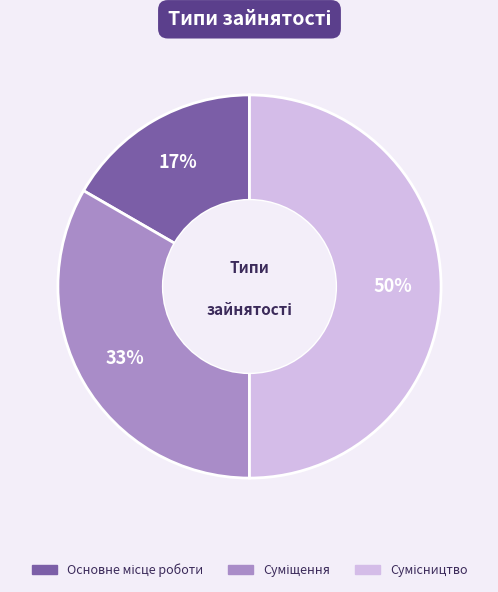

To the nearest percent, what is the average slice percentage?

33%